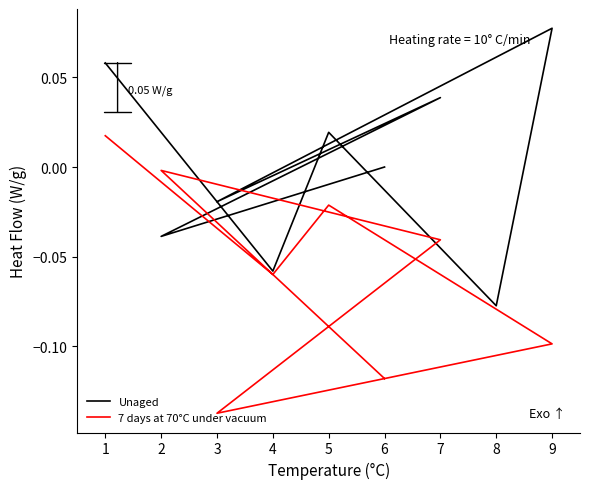

Is this an area chart (filled region under the line)?

No